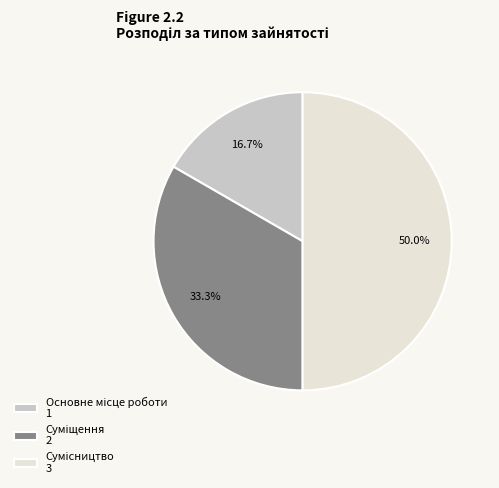

How many slices are in this pie chart?

3